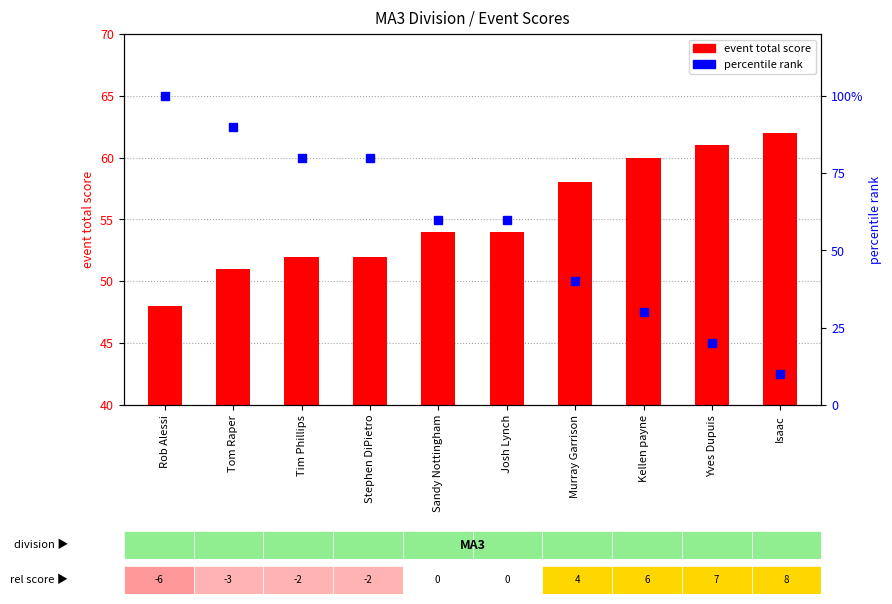

Which series has the widest spread of values?

percentile rank